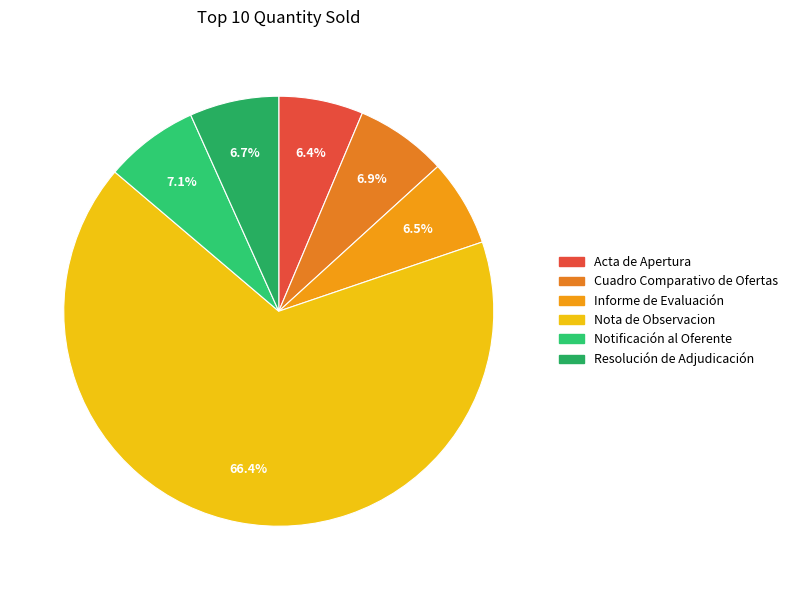

Count the number of slices in the pie.

6